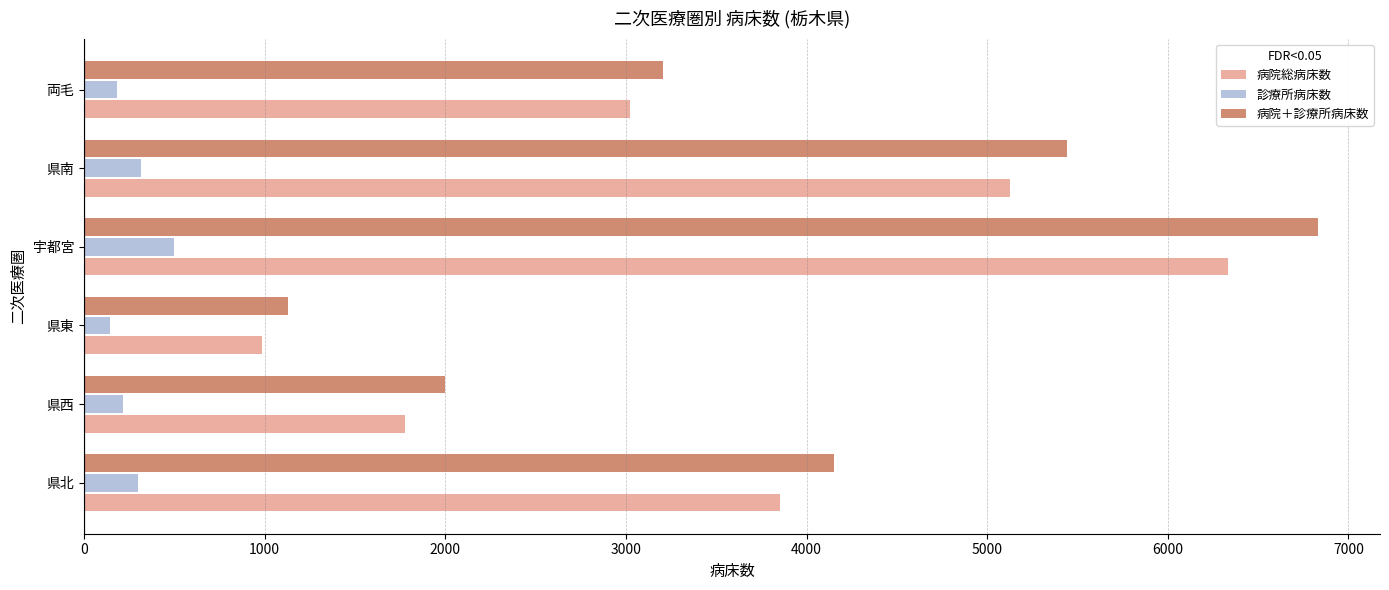

Is the value of 病院総病床数 at 県西 greater than the value of 診療所病床数 at 県西?

Yes